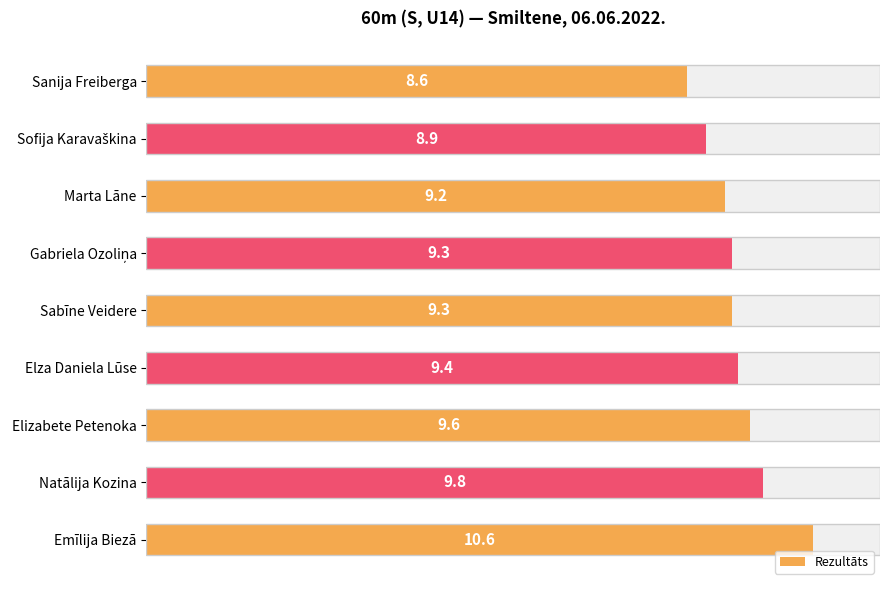

What is the change in value from Gabriela Ozoliņa to Elza Daniela Lūse?

+0.1